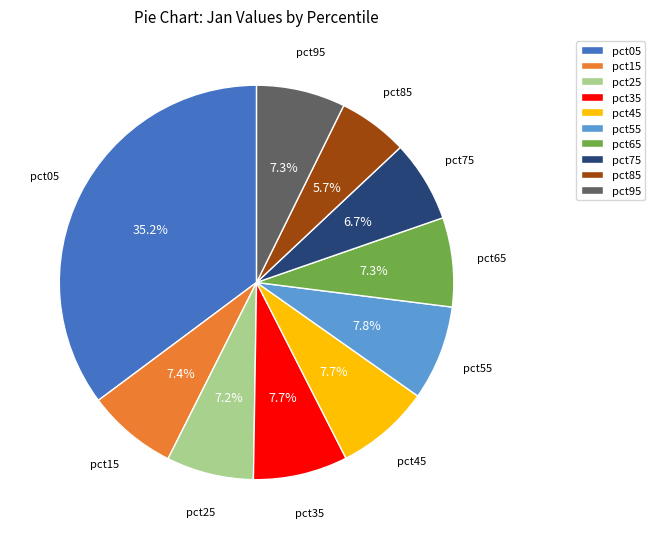

To the nearest percent, what is the average slice percentage?

10%